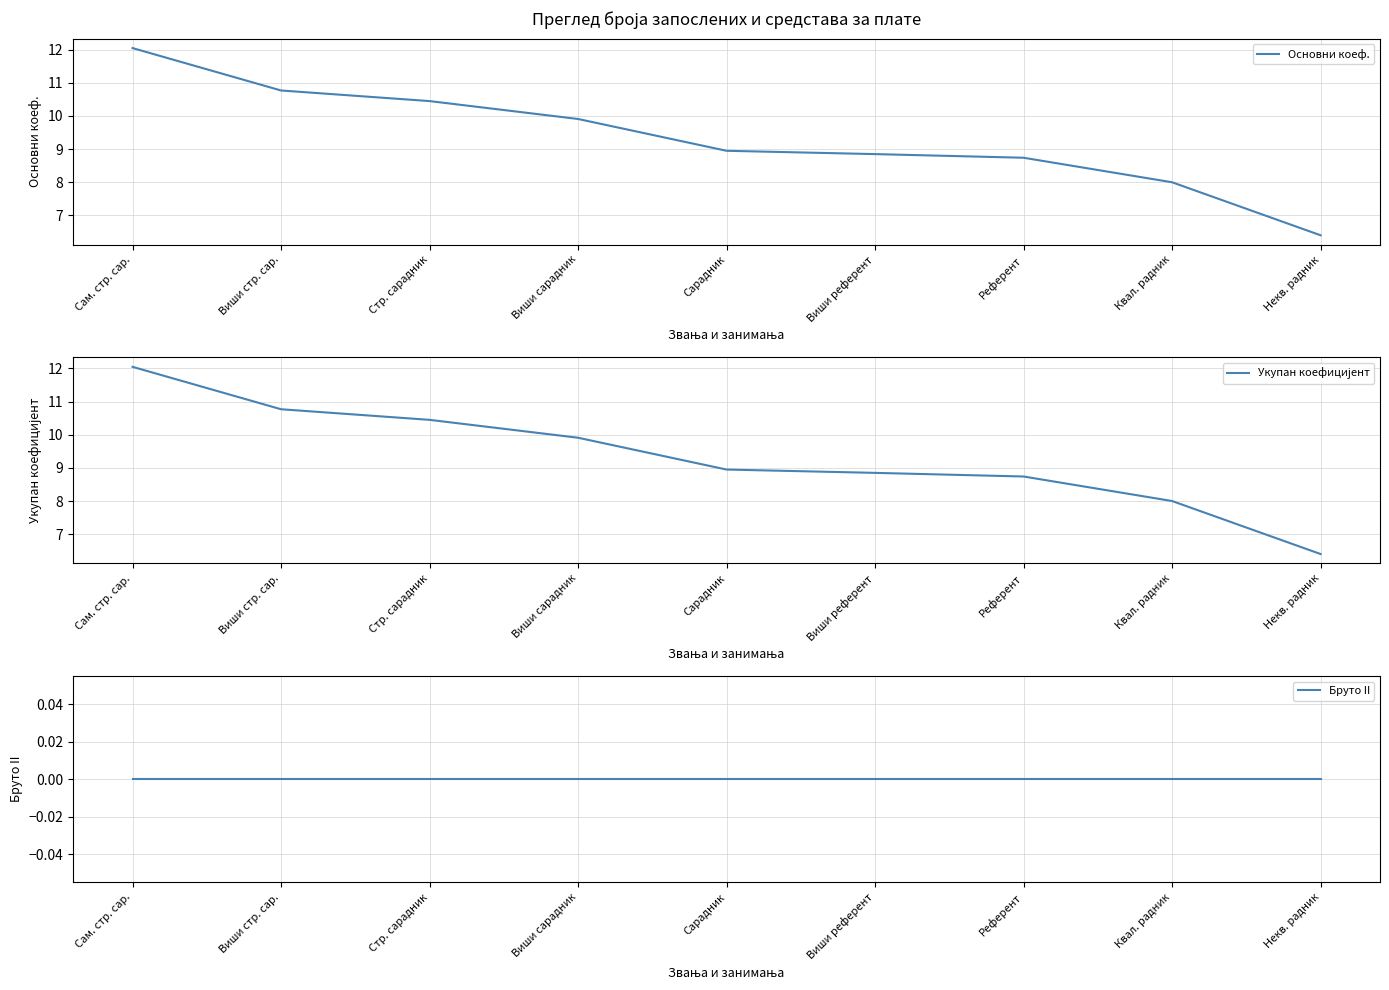

Is this an area chart (filled region under the line)?

No